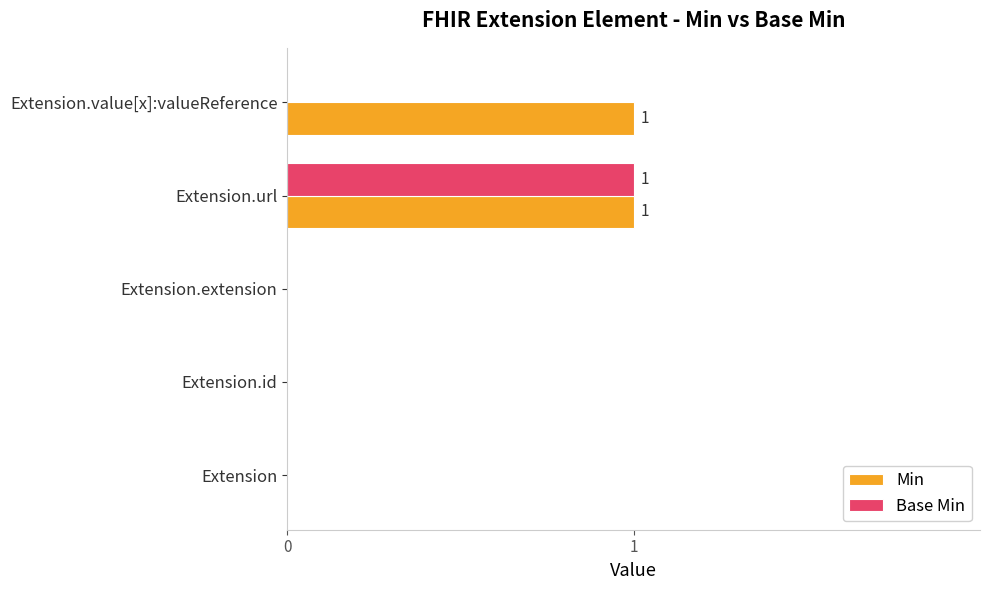

At which category is the sum across all series the highest?

Extension.url